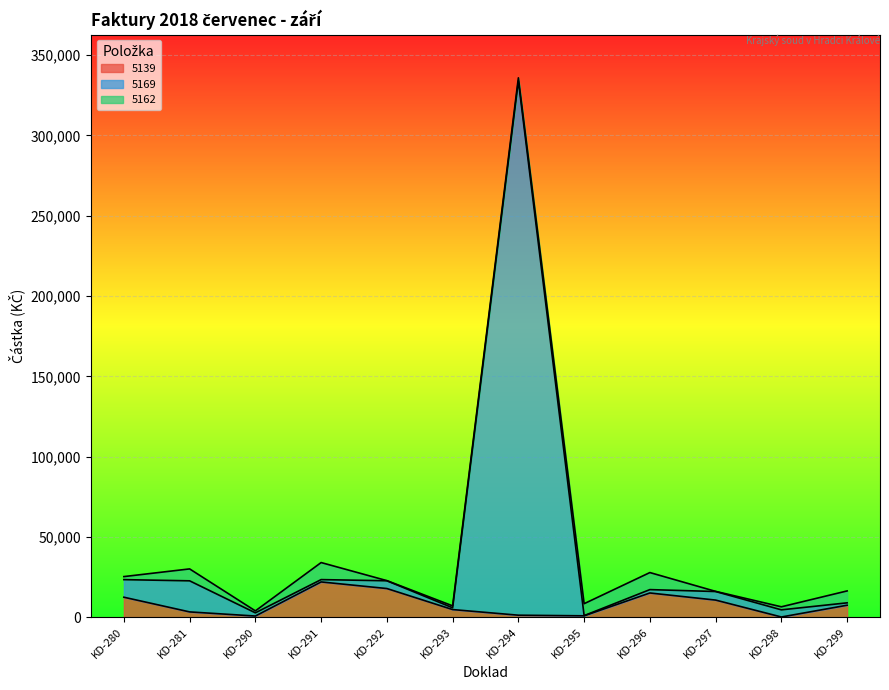

What is the maximum value for 5139?

21925.0